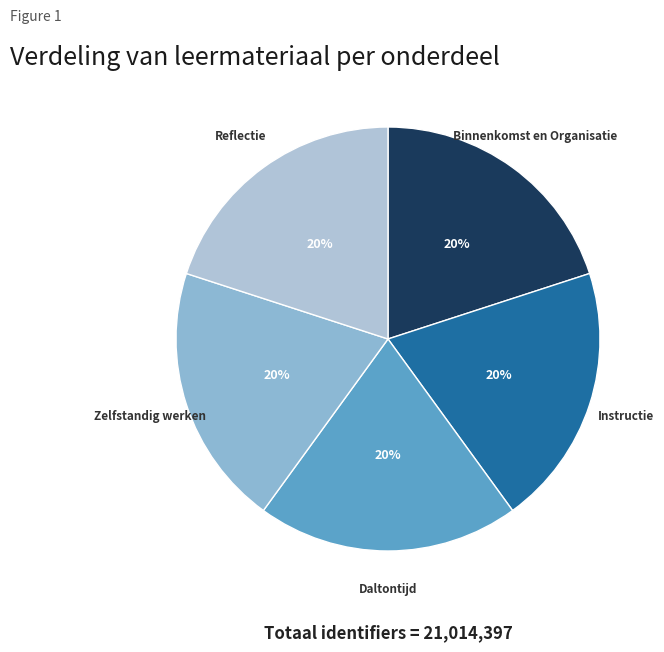

Is it true that Daltontijd is 33% of the pie?

False